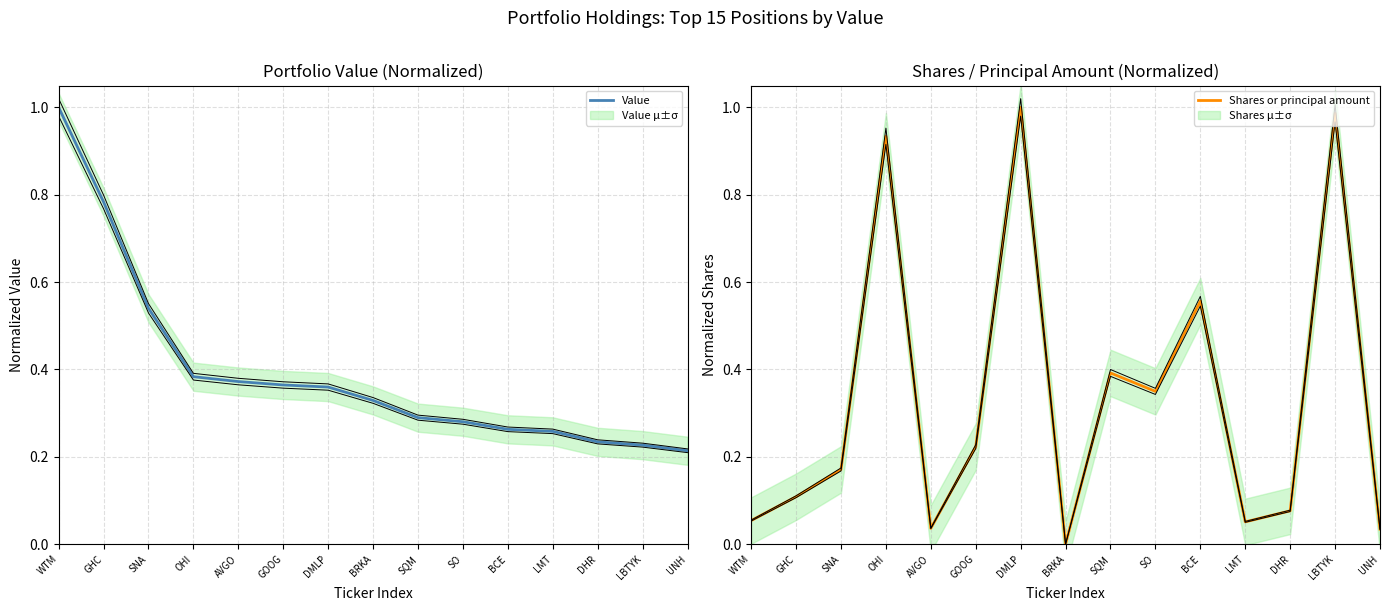

What is the label of the 3rd point from the right?

DHR